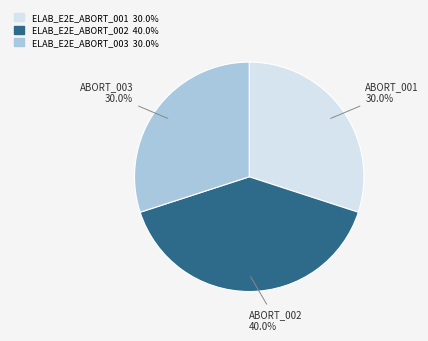

Does ELAB_E2E_ABORT_003 account for over 50% of the chart?

No